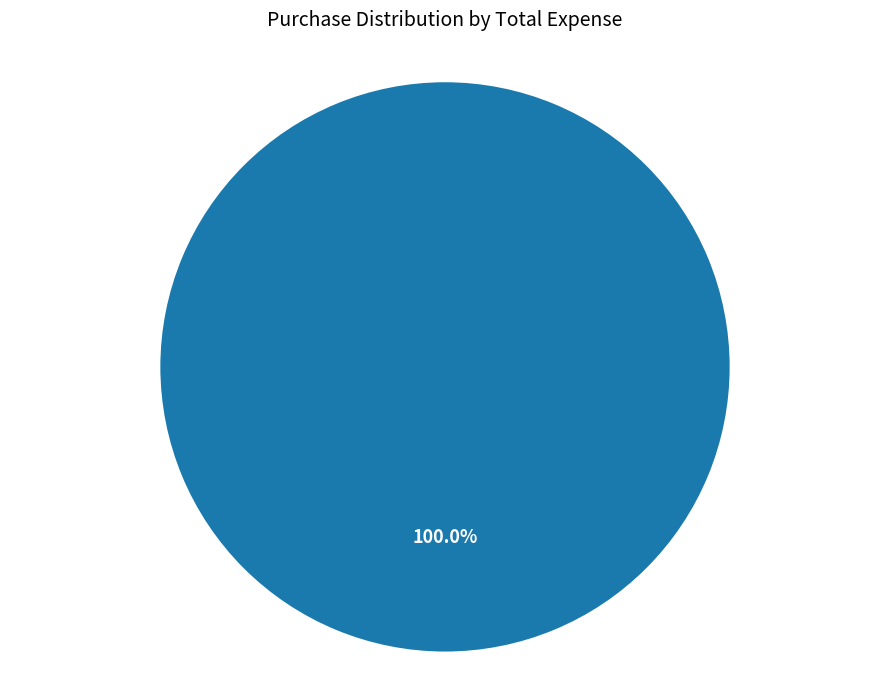

Is there a majority slice in this chart?

Yes